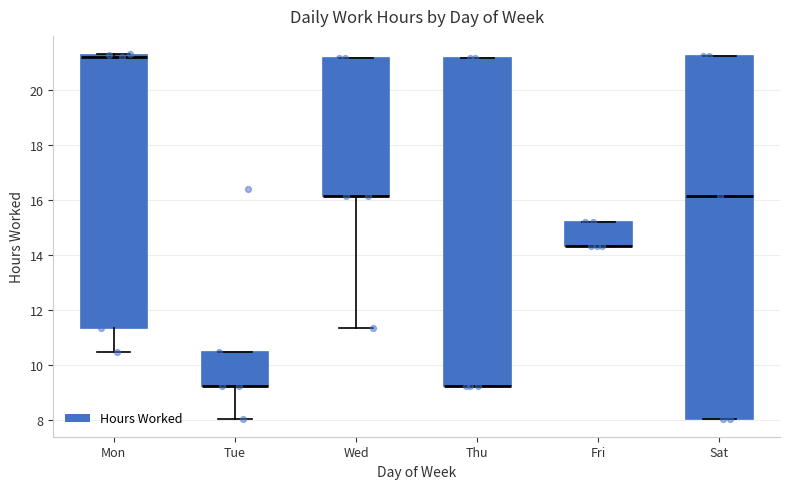

Reading left to right, read every box against the y-axis: the position of its median line, the range the box covers, and the ends of its whiskers. The values are not printed on the chart, so give them approximately, as read against the axis.

Mon: median 21.2 (just below the box's upper edge), box 11.4 to 21.2, whiskers 10.4 to 21.4
Tue: median 9.2 (drawn on the box's lower edge), box 9.2 to 10.4, whiskers 8.0 to 10.4
Wed: median 16.2 (drawn on the box's lower edge), box 16.2 to 21.2, whiskers 11.4 to 21.2
Thu: median 9.2 (drawn on the box's lower edge), box 9.2 to 21.2, whiskers 9.2 to 21.2
Fri: median 14.4 (drawn on the box's lower edge), box 14.4 to 15.2, whiskers 14.4 to 15.2
Sat: median 16.2, box 8.0 to 21.2, whiskers 8.0 to 21.2